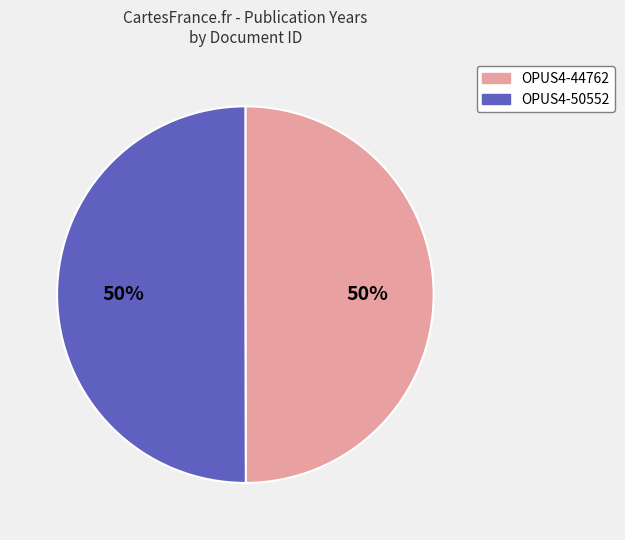

How many segments does this pie chart have?

2